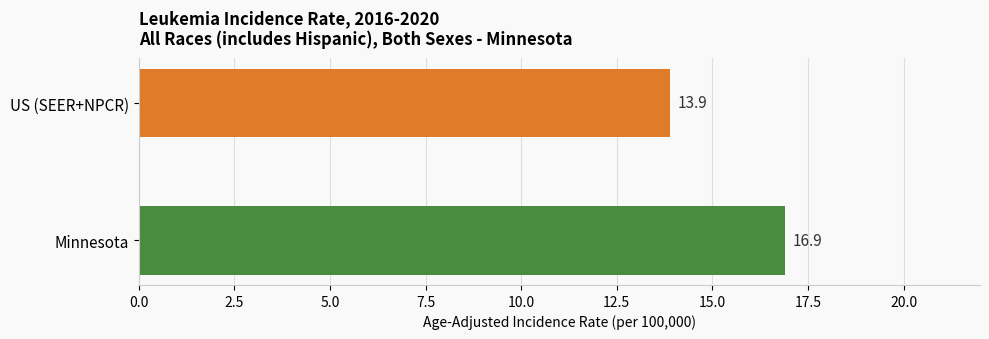

What is the average value?

15.4